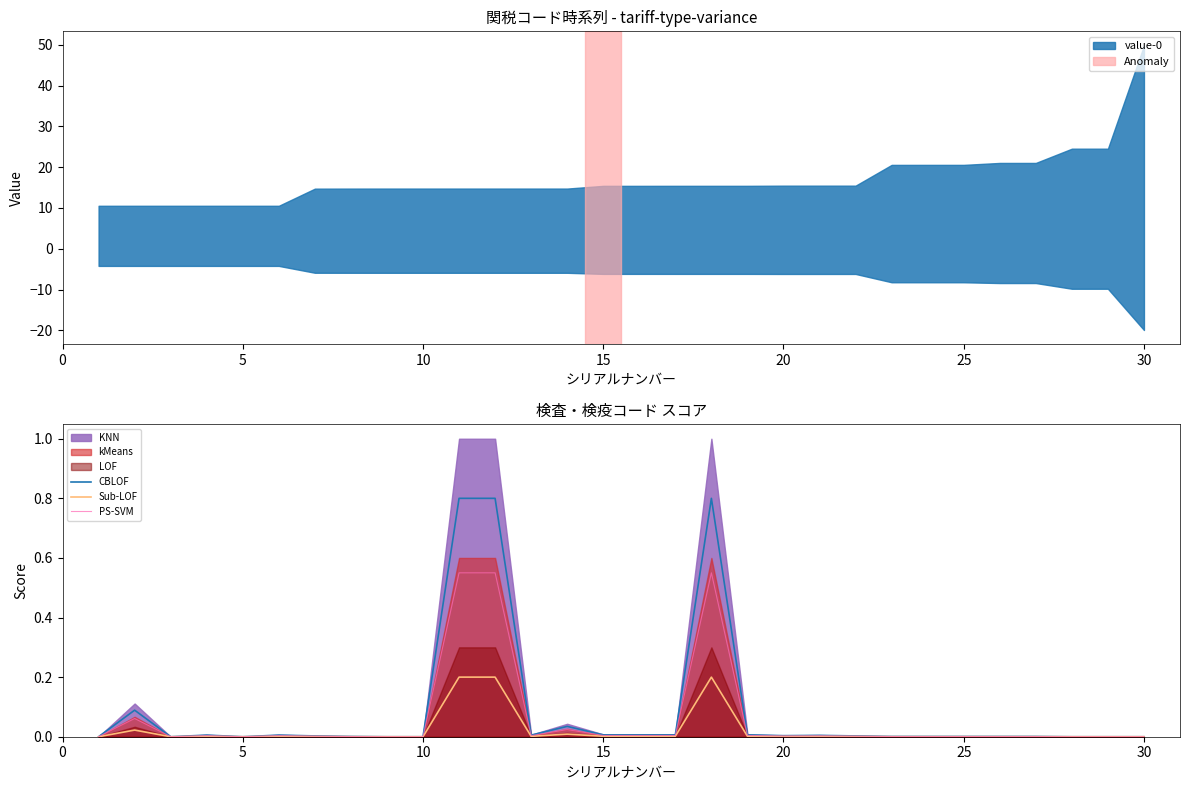

True or false: Sub-LOF has a value of 0.0 at 30.

True